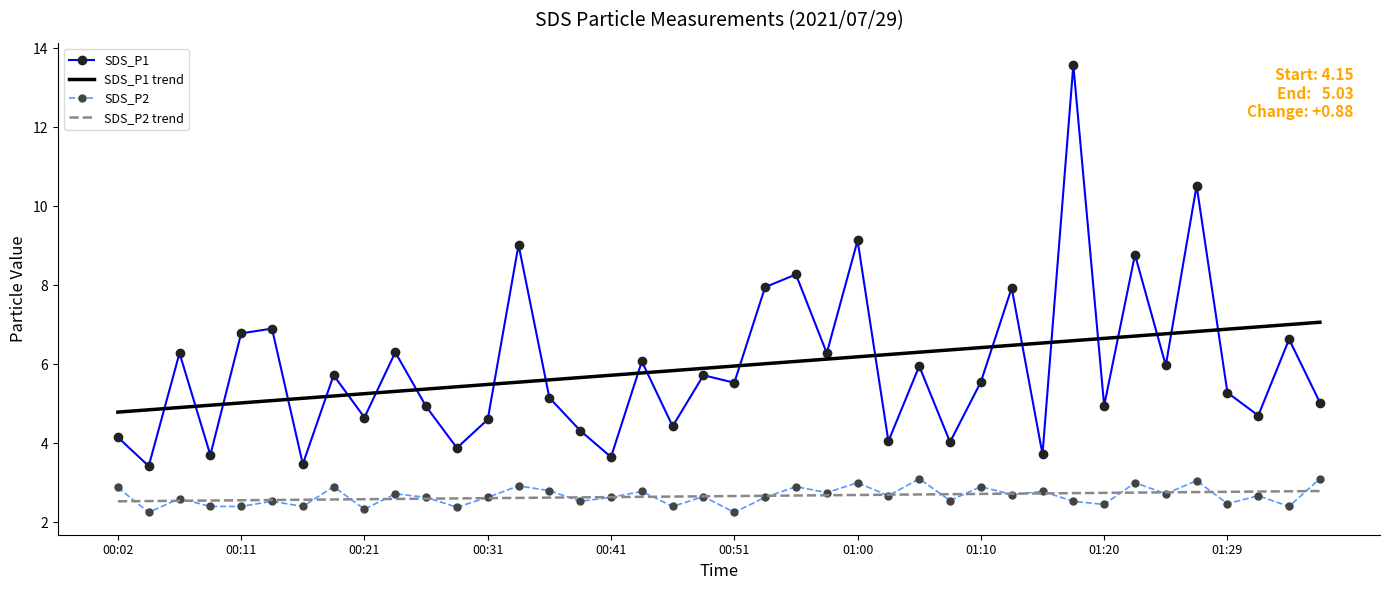

Which series has the widest spread of values?

SDS_P1